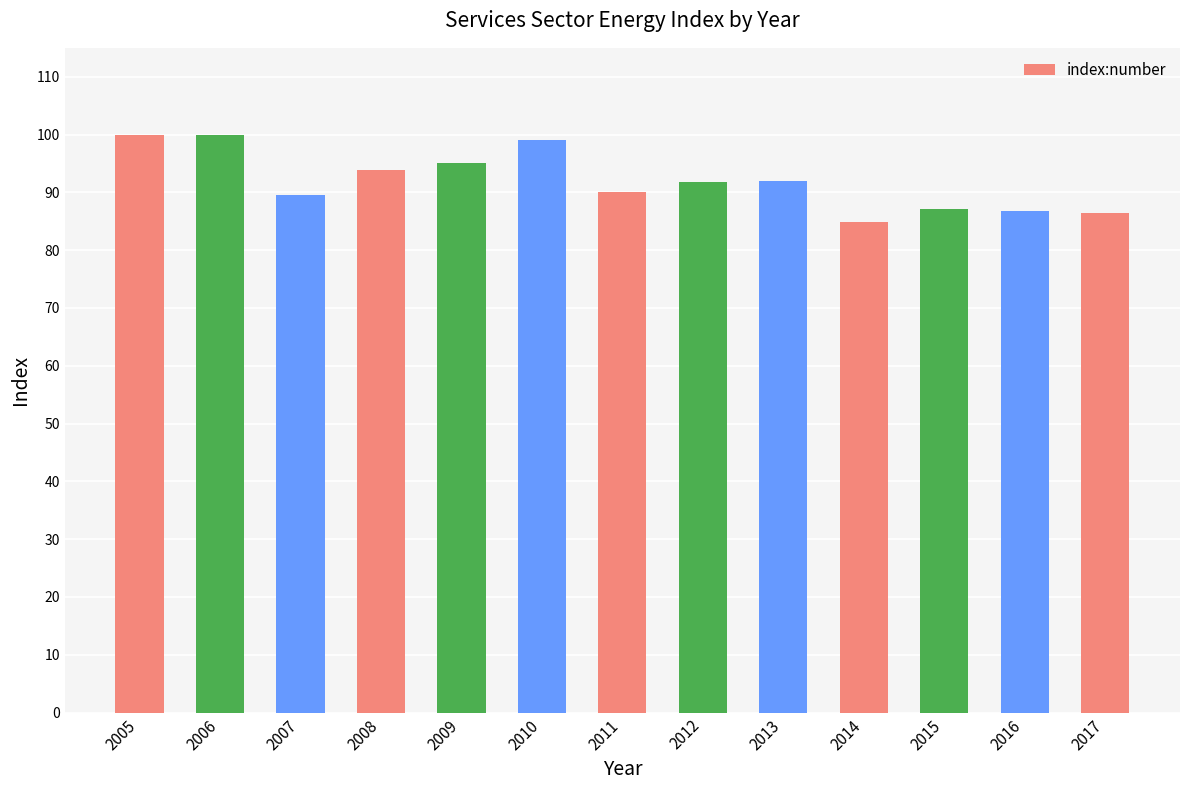

What is the change in value from 2015 to 2017?

-0.7